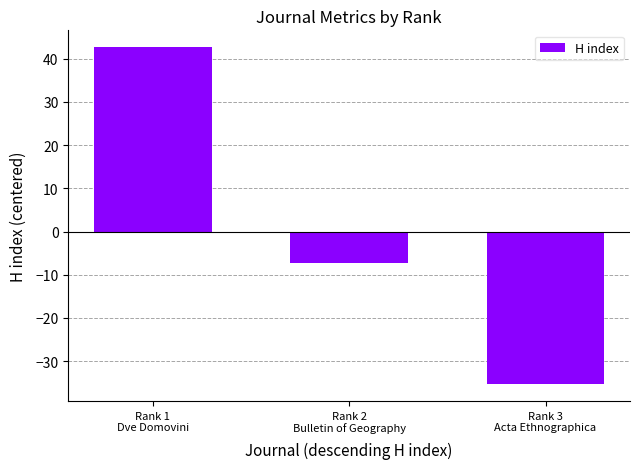

At which label is the value closest to 3?

Rank 2
Bulletin of Geography